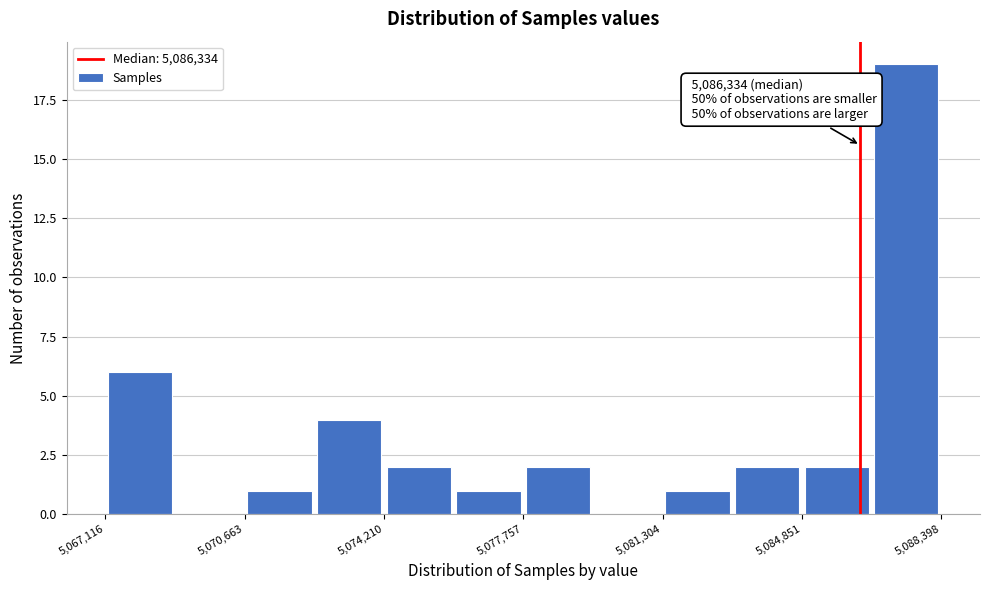

Around what value on the x-axis is the tallest bar? Give the approximate position of its centre, as read against the axis.

5087500